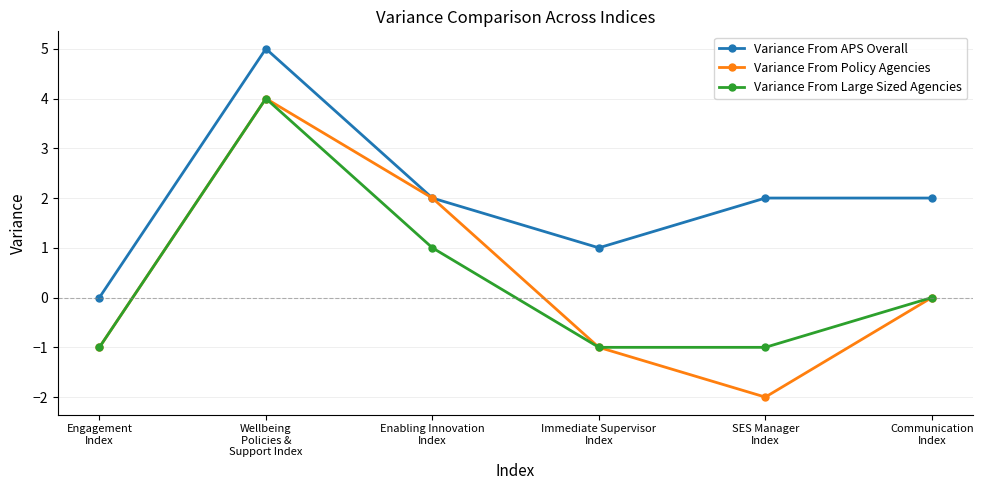

What is the label of the 4th point from the right?

Enabling Innovation
Index